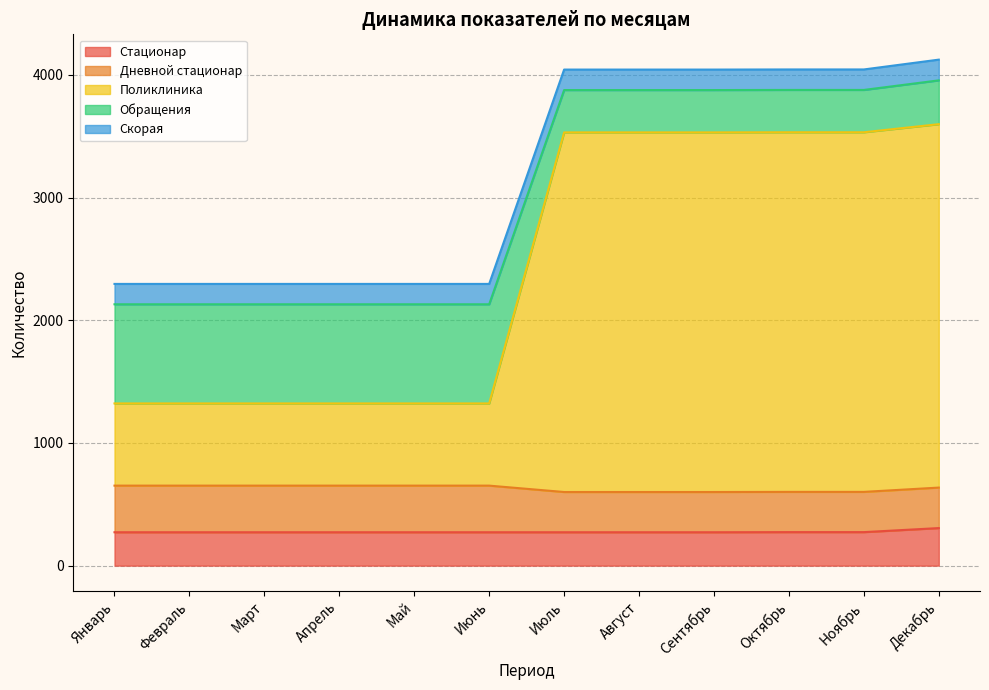

What is the total value across all series at Август?

4043